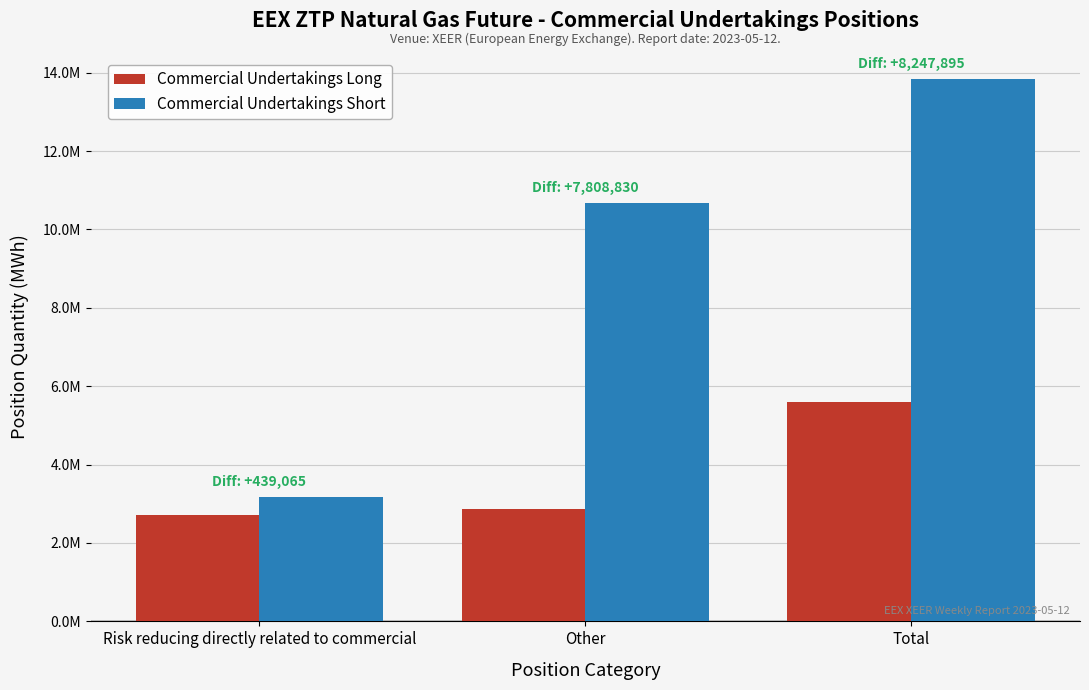

What is the smallest value displayed?

2727000